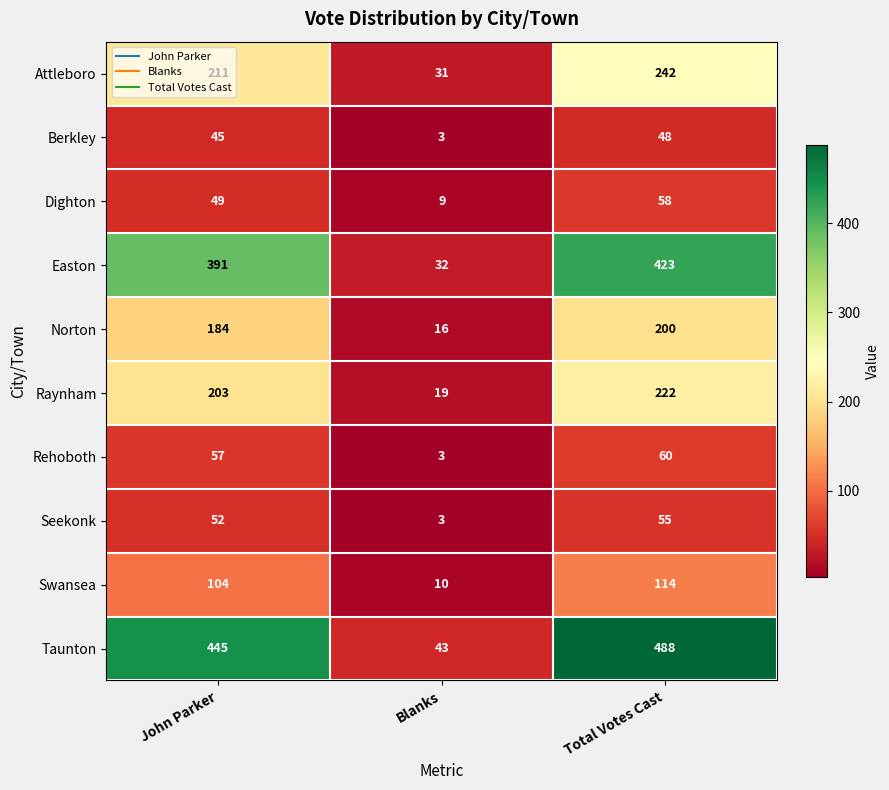

The Swansea series shows 25 at John Parker. True or false?

False